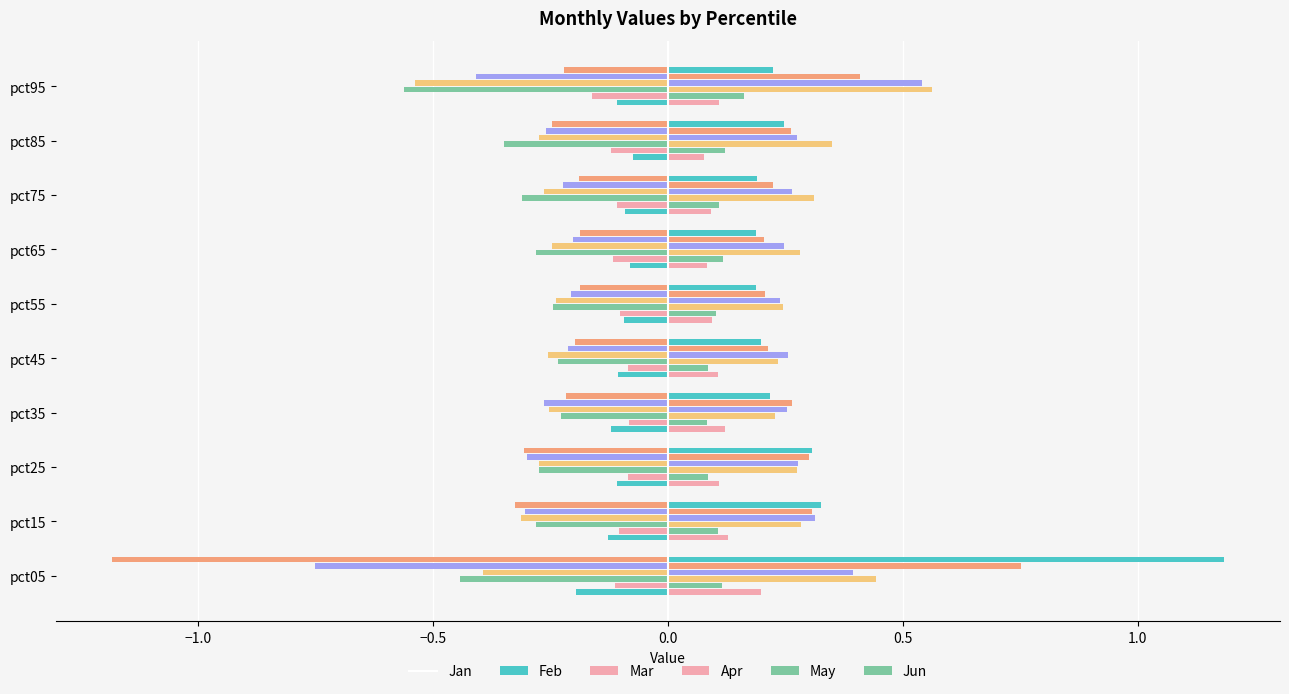

What is the value of the Jun bar at the 4th from the left?

-0.2